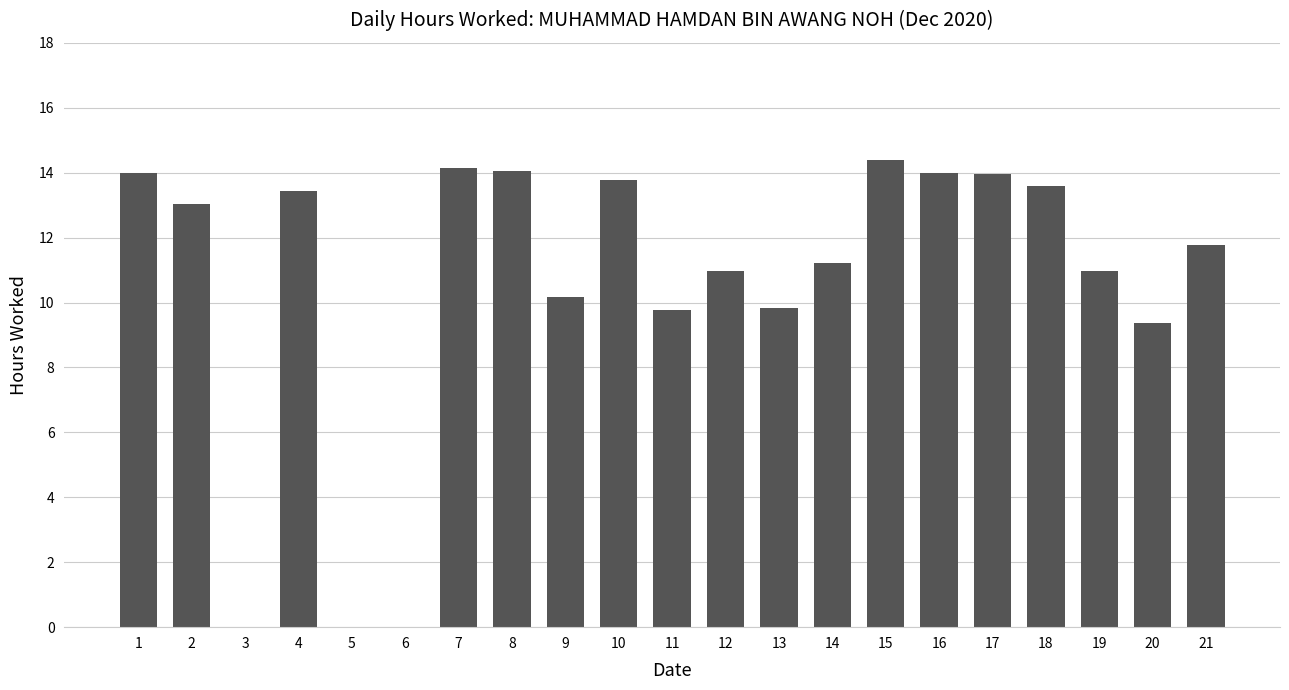

What is the average value?

10.6